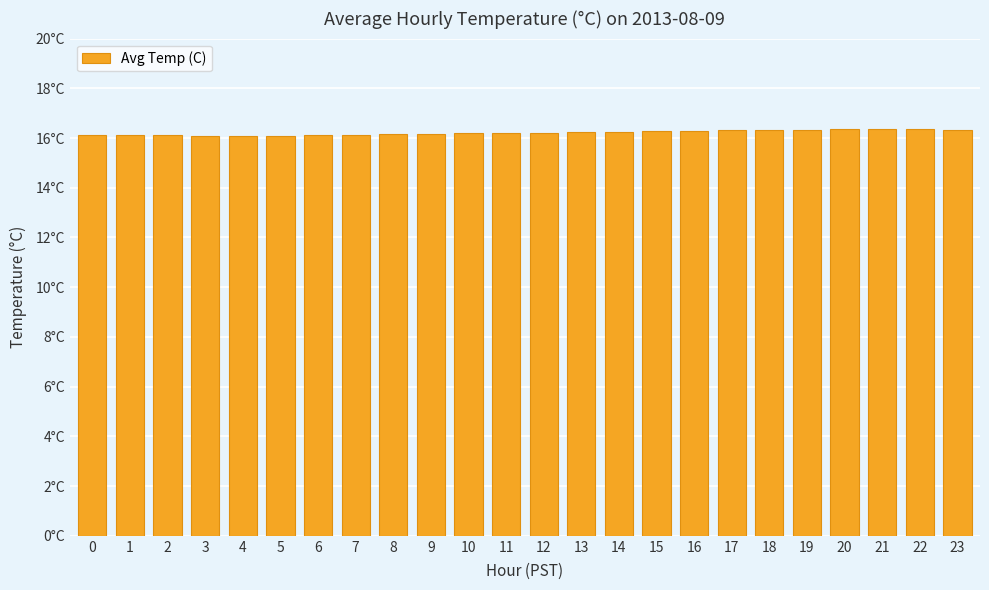

List the labels in order of value, smallest first.

3, 4, 5, 2, 6, 1, 7, 0, 8, 9, 10, 11, 12, 13, 14, 15, 16, 17, 18, 23, 19, 20, 22, 21